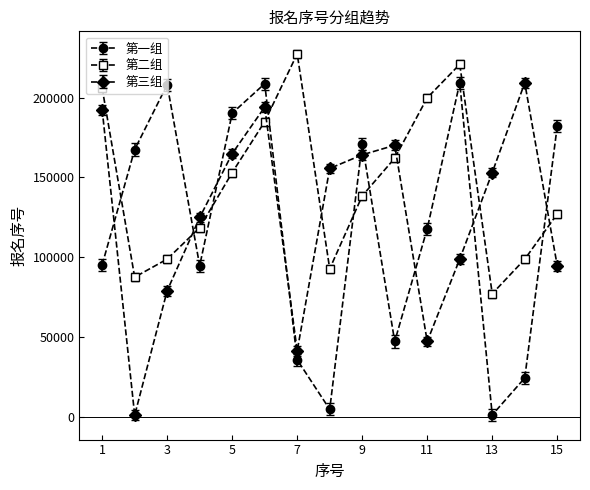

True or false: 第三组 and 第一组 cross at least once.

True